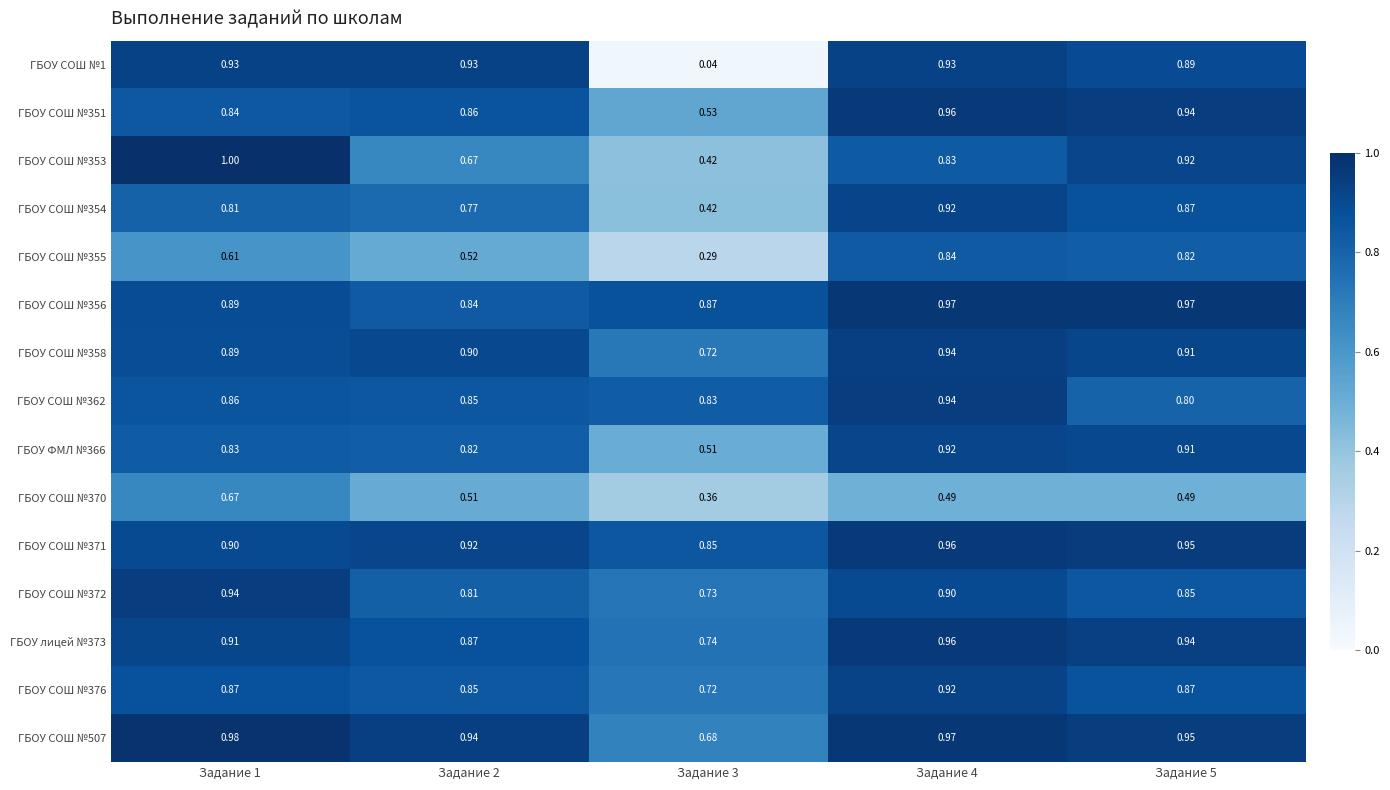

Which series has the largest range (max minus min)?

ГБОУ СОШ №1